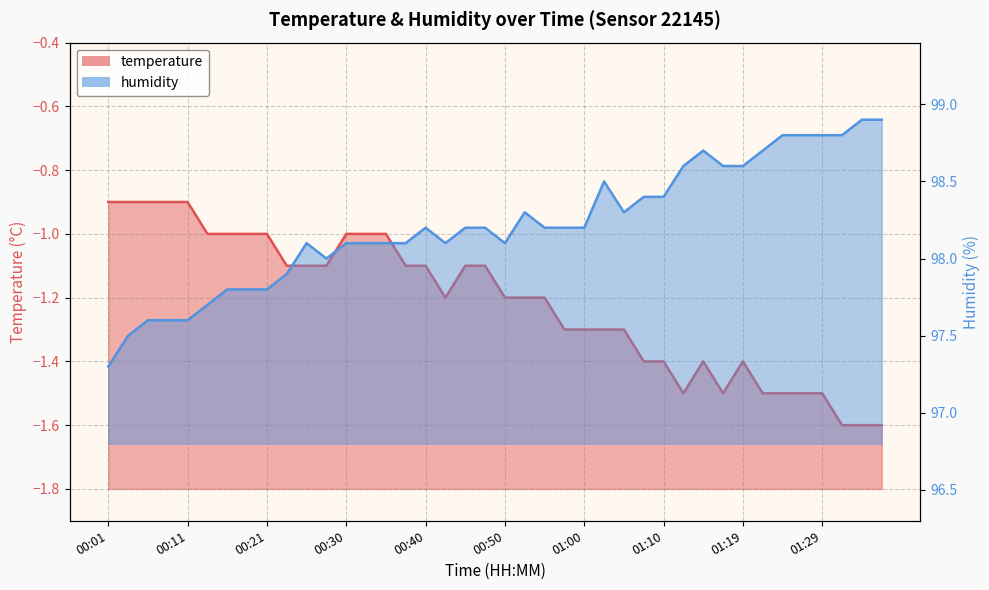

Between 01:12 and 00:50, which is larger?

00:50